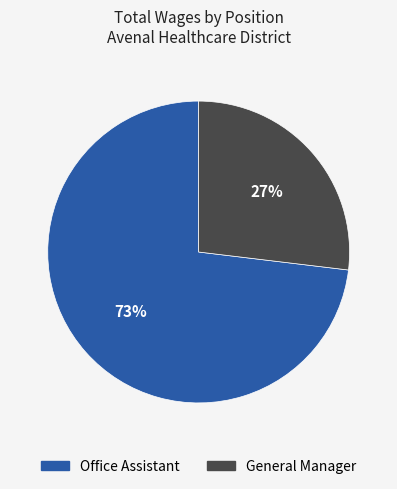

What is the majority slice?

Office Assistant